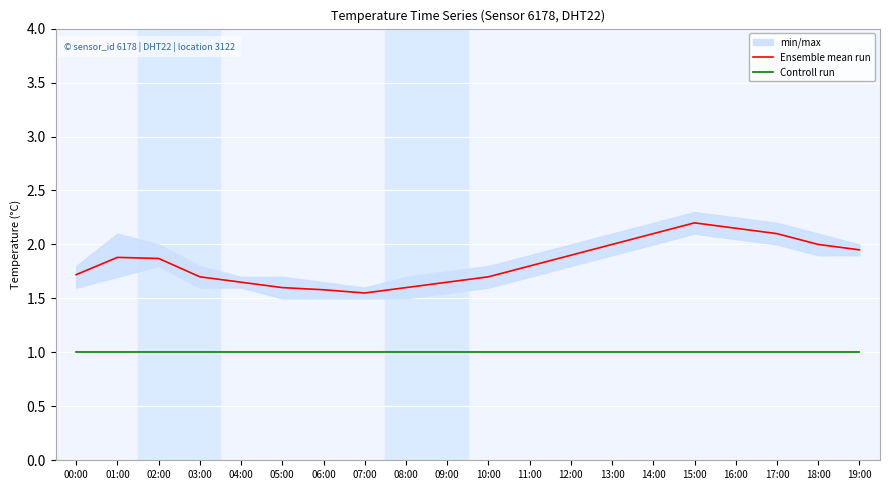

The value of Controll run at 06:00 is 1.0. True or false?

True